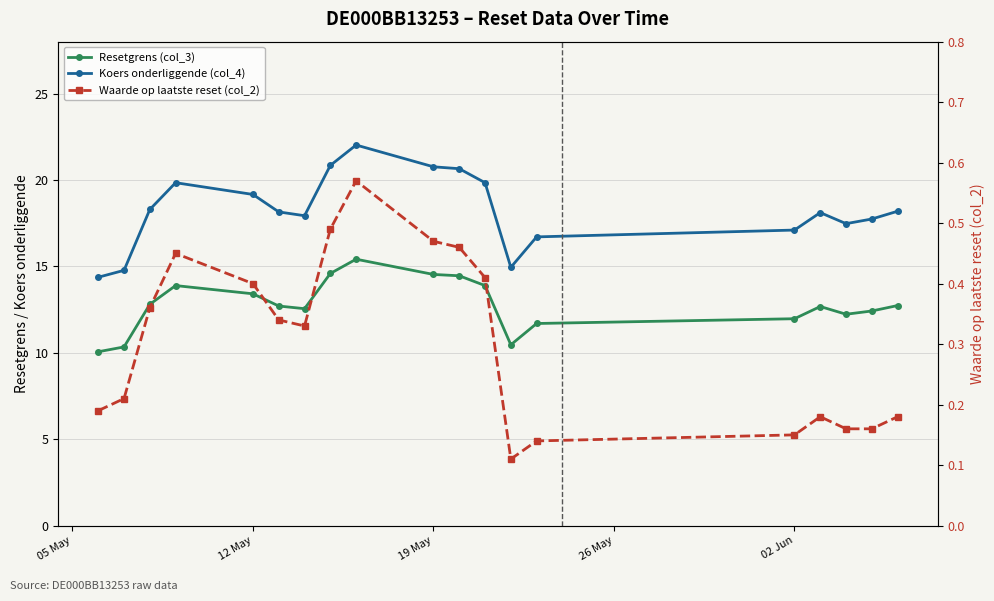

Reading left to right, transcribe all the data shown in this chart.

Resetgrens (col_3): 10.1	10.3	12.8	13.9	13.4	12.7	12.6	14.6	15.4	14.5	14.5	13.9	10.5	11.7	12.0	12.7	12.2	12.4	12.7
Koers onderliggende (col_4): 14.4	14.8	18.3	19.8	19.2	18.1	17.9	20.8	22.0	20.8	20.6	19.8	14.9	16.7	17.1	18.1	17.5	17.7	18.2
Waarde op laatste reset (col_2): 0.2	0.2	0.4	0.5	0.4	0.3	0.3	0.5	0.6	0.5	0.5	0.4	0.1	0.1	0.1	0.2	0.2	0.2	0.2